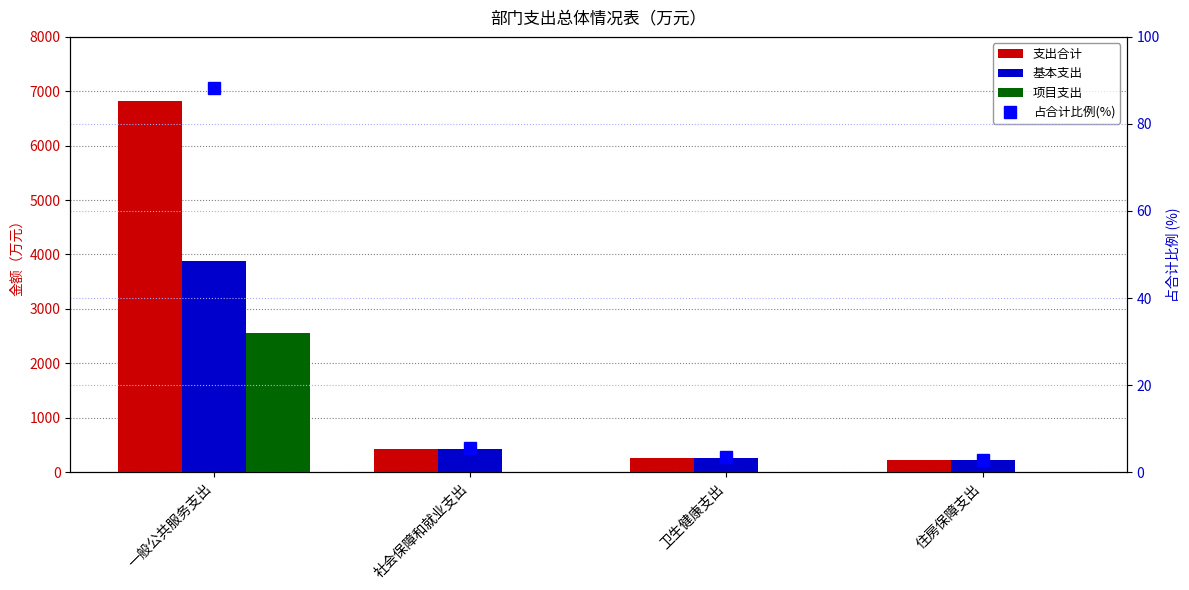

What is the label of the 4th bar from the right?

一般公共服务支出